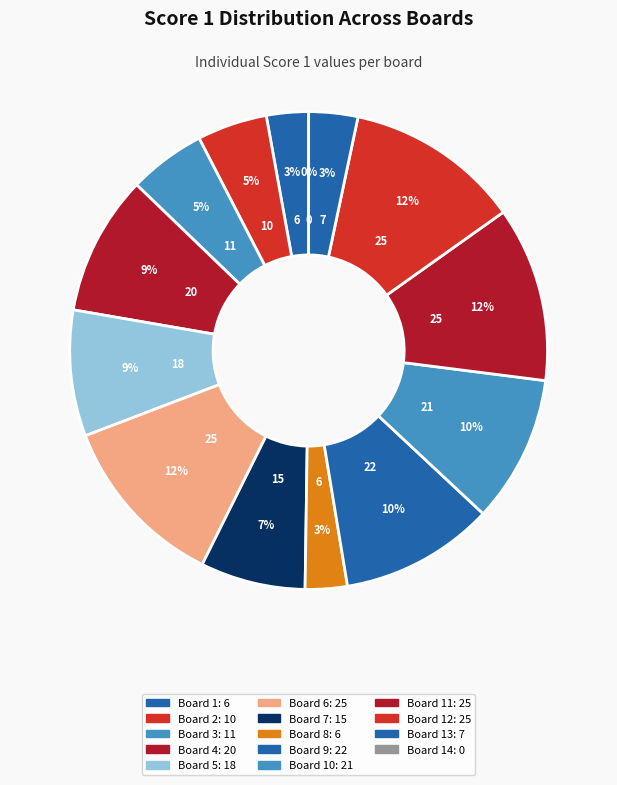

Count the number of slices in the pie.

14